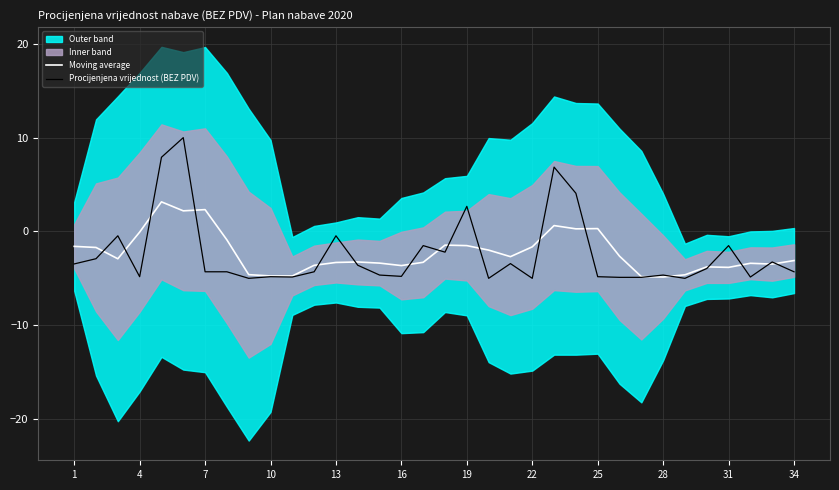

The Procijenjena vrijednost (BEZ PDV) series shows -1.5 at 22. True or false?

False